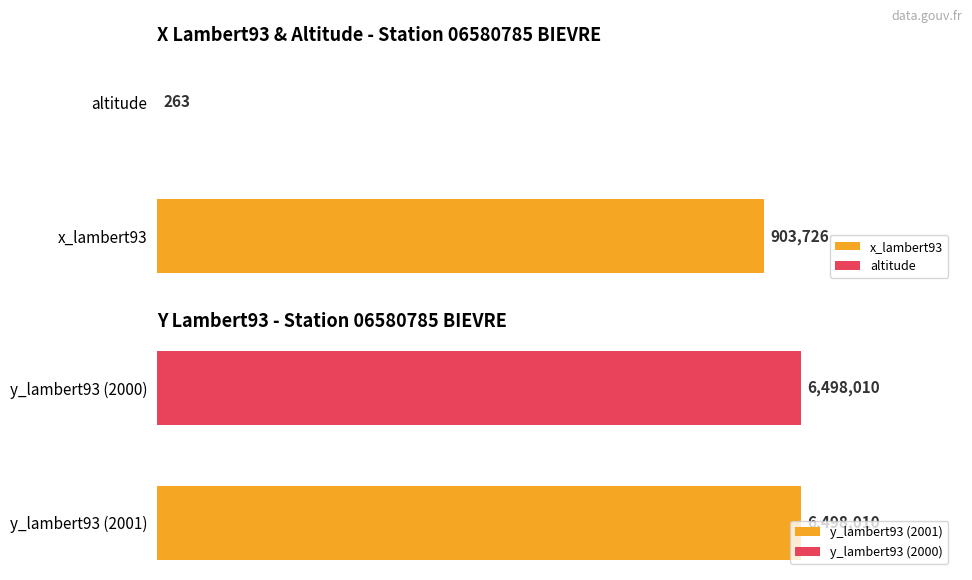

The y_lambert93 series shows 6498010 at 2001. True or false?

True